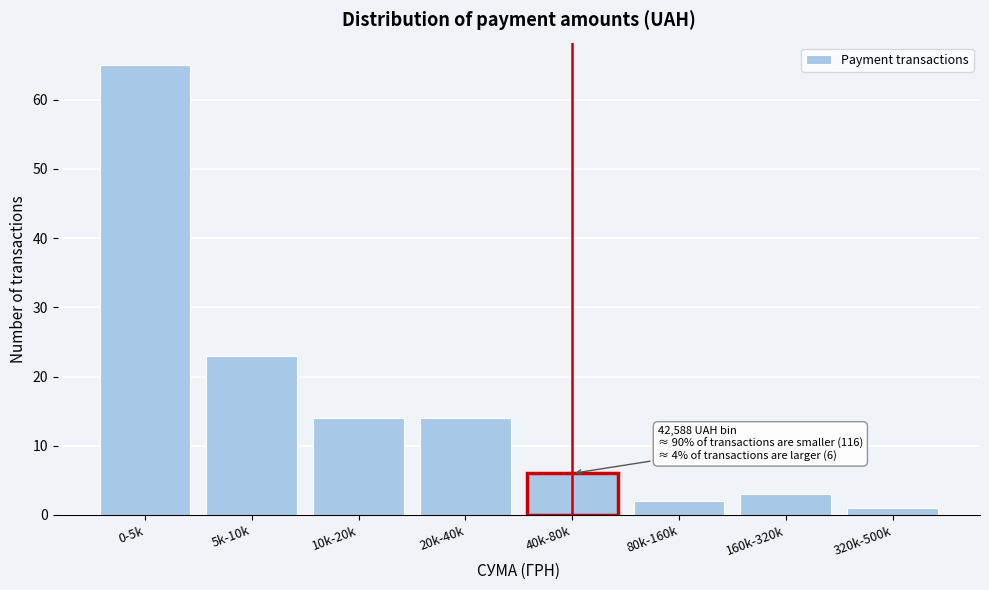

Reading left to right, extract all data points from this chart.

0-5k=65	5k-10k=23	10k-20k=14	20k-40k=14	40k-80k=6	80k-160k=2	160k-320k=3	320k-500k=1